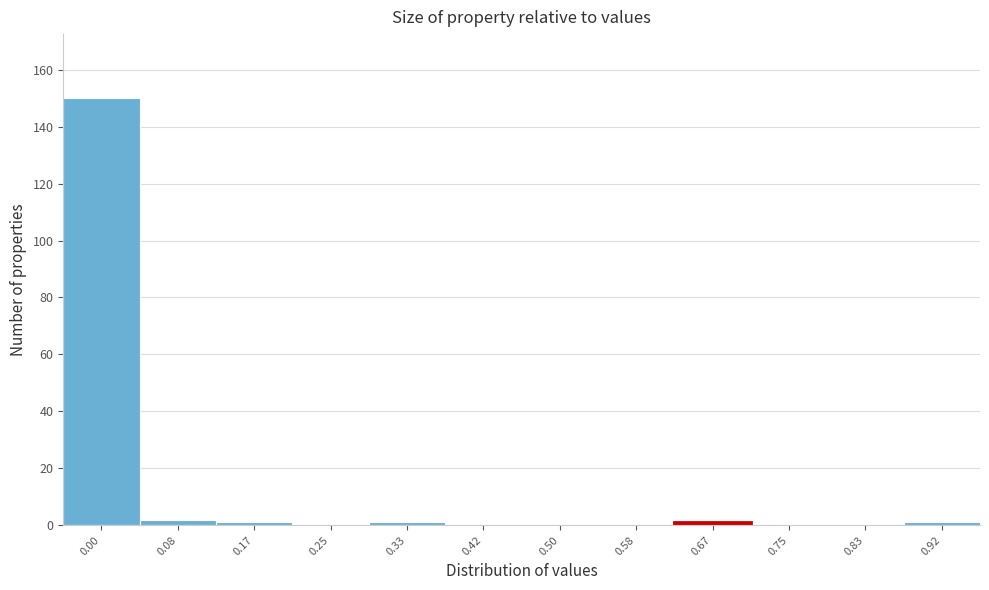

Reading left to right, extract all data points from this chart.

0.00=150	0.08=2	0.17=1	0.25=0	0.33=1	0.42=0	0.50=0	0.58=0	0.67=1	0.75=0	0.83=0	0.92=1